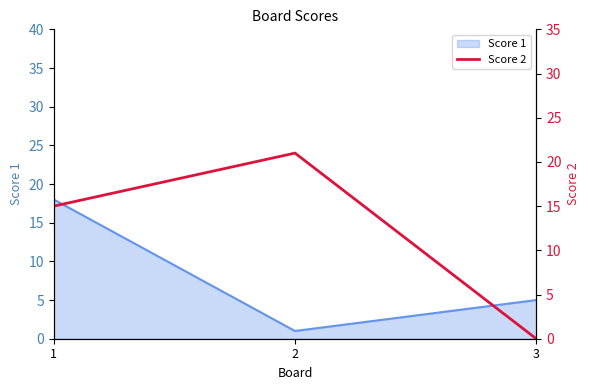

The value of Score 1 at 1 is 10. True or false?

False